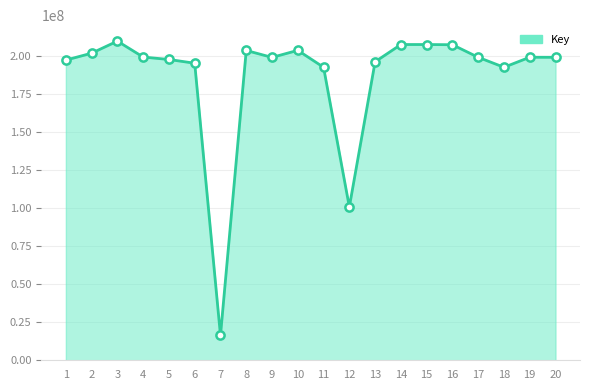

Approximately how many times larger is the value at 17 compared to 14?

1.0